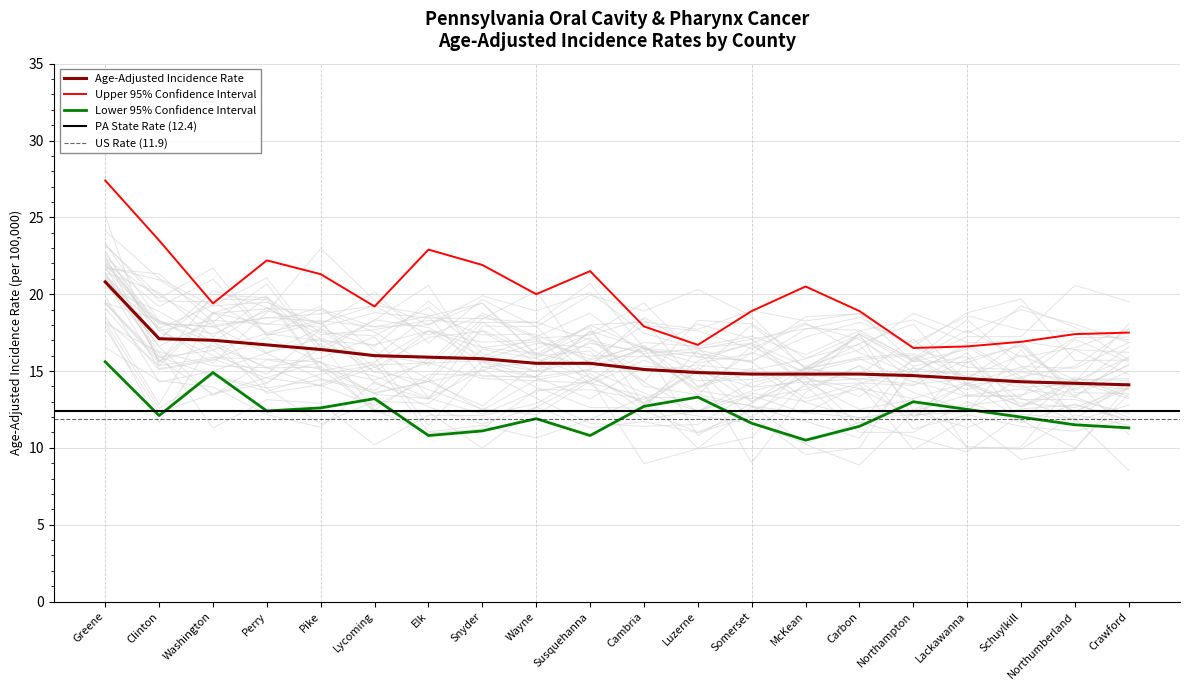

What position from the left is Elk?

7